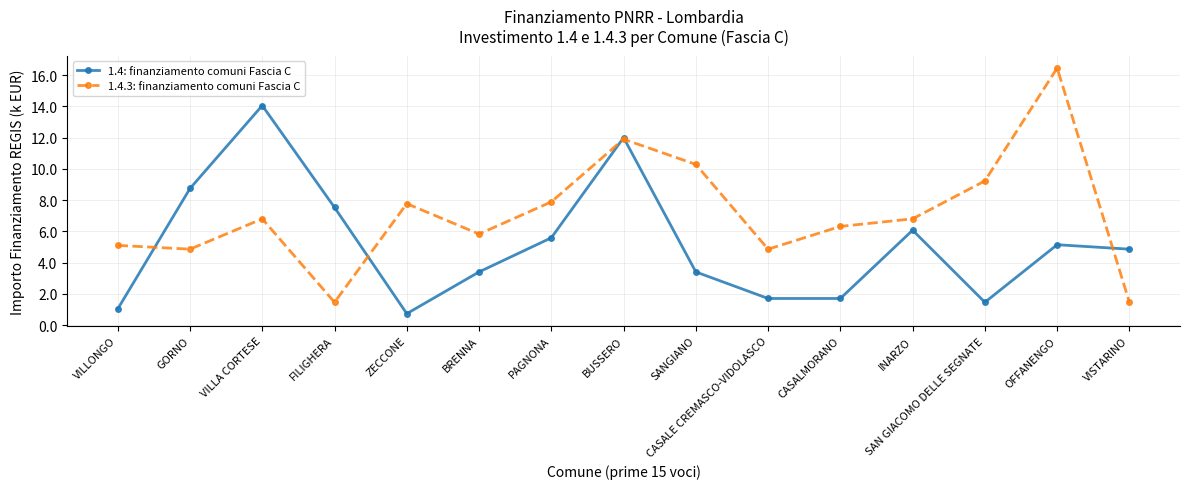

The value of 1.4.3: finanziamento comuni Fascia C at INARZO is 3.6. True or false?

False